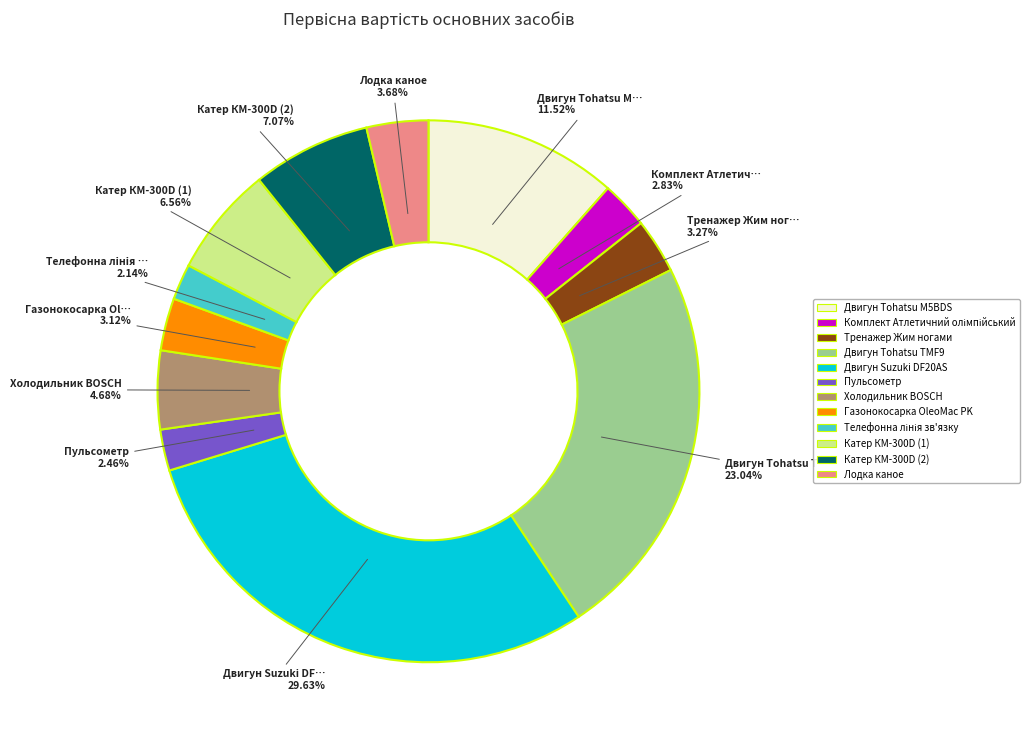

To the nearest percent, what portion does Тренажер Жим ногами represent?

3%